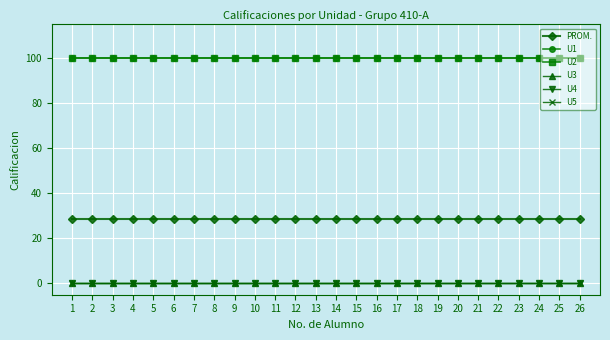

Count the number of data series in this chart.

6